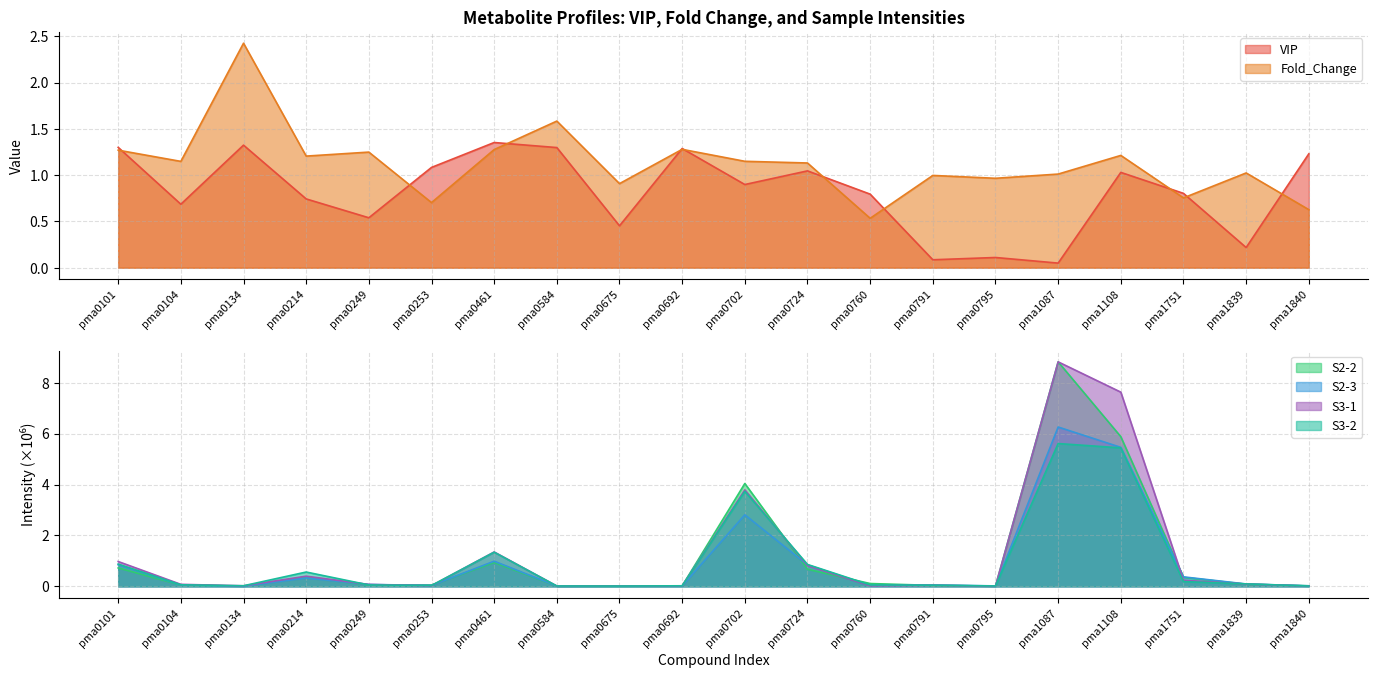

The value of Fold_Change at pma0692 is 0.5. True or false?

False